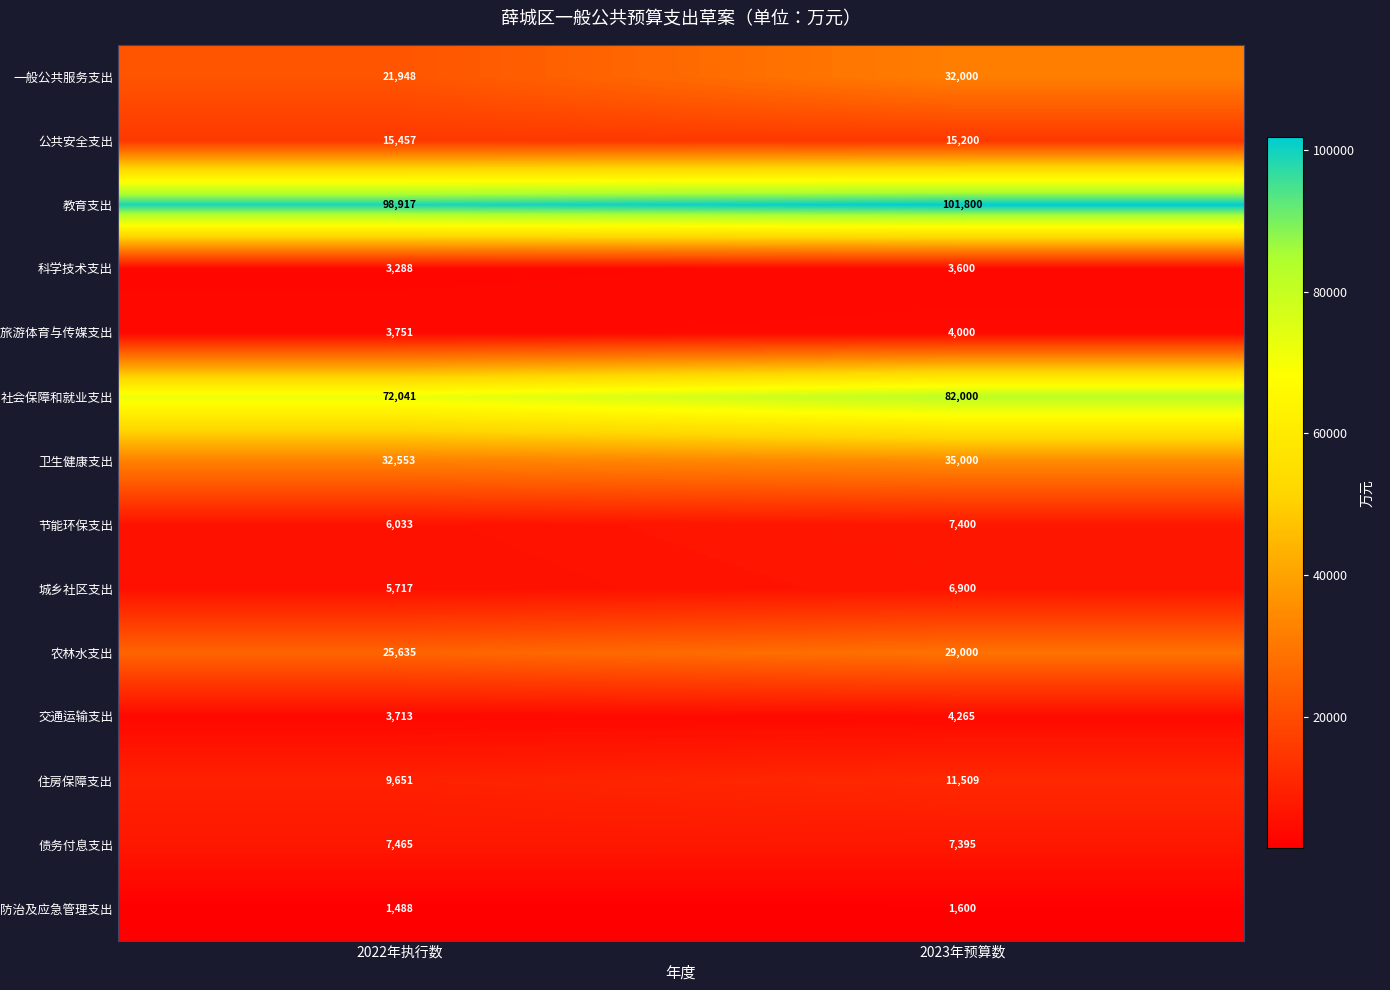

Which label corresponds to the largest value in the chart?

2023年预算数